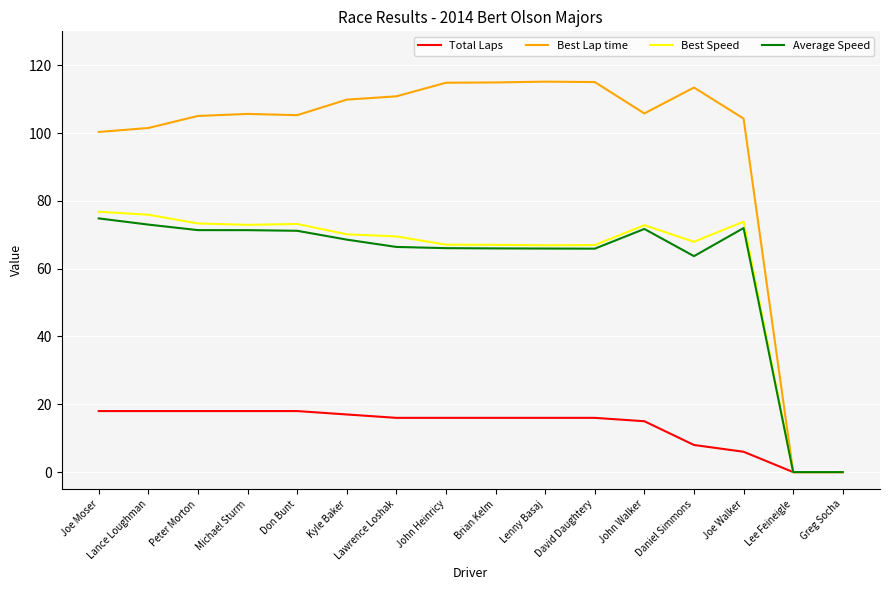

What is the sum of the Best Lap time values at Lance Loughman and Lee Feineigle?

101.5